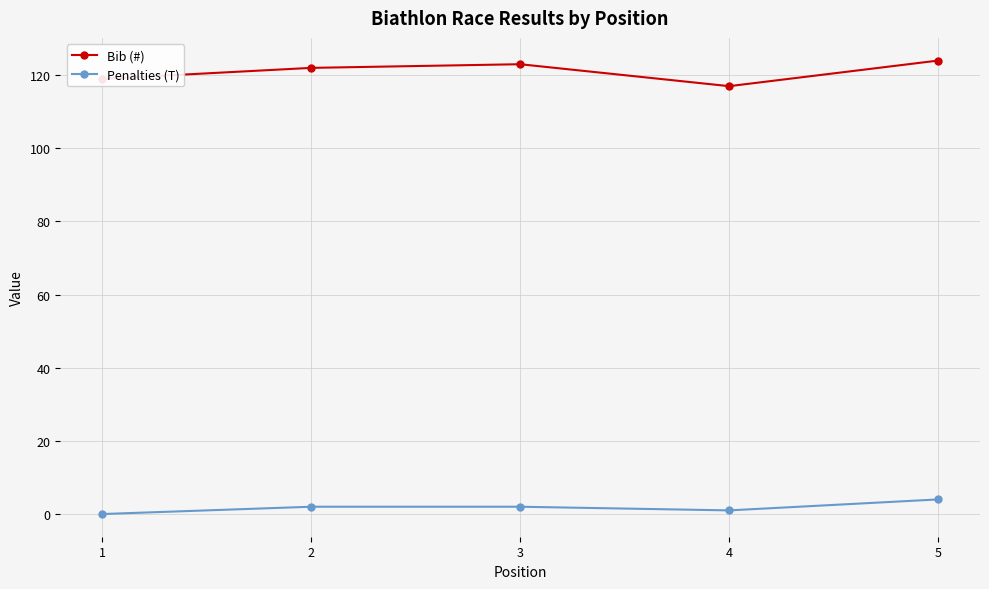

Which series has the largest total across all categories?

Bib (#)